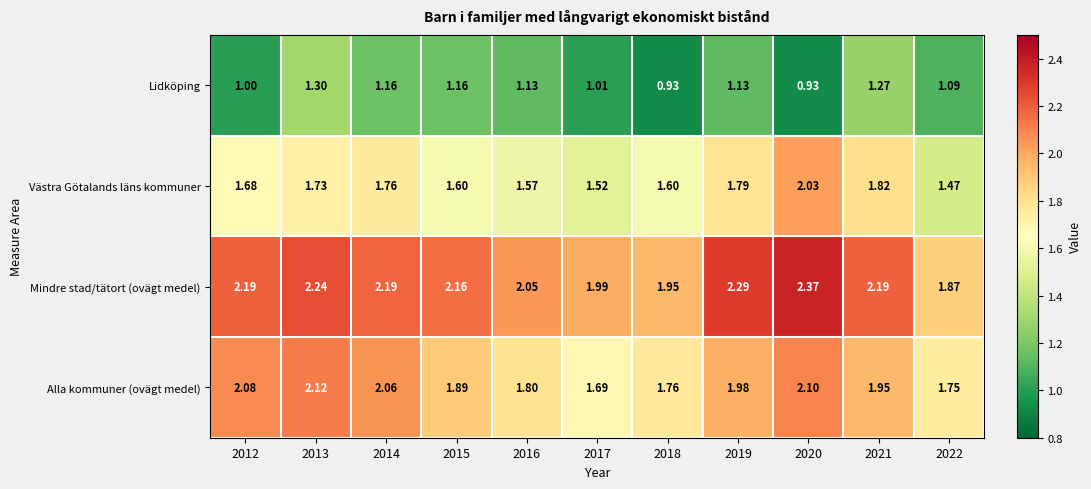

Which series has the widest spread of values?

Västra Götalands läns kommuner